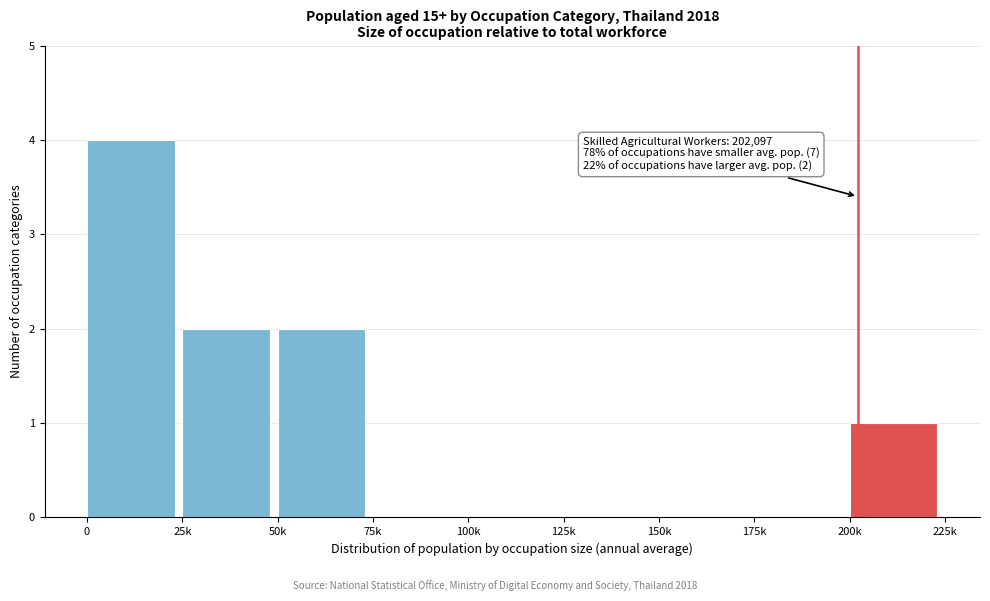

Reading left to right, list all the values displayed in this chart.

0=4	25k=2	50k=2	75k=0	100k=0	125k=0	150k=0	175k=0	200k=1